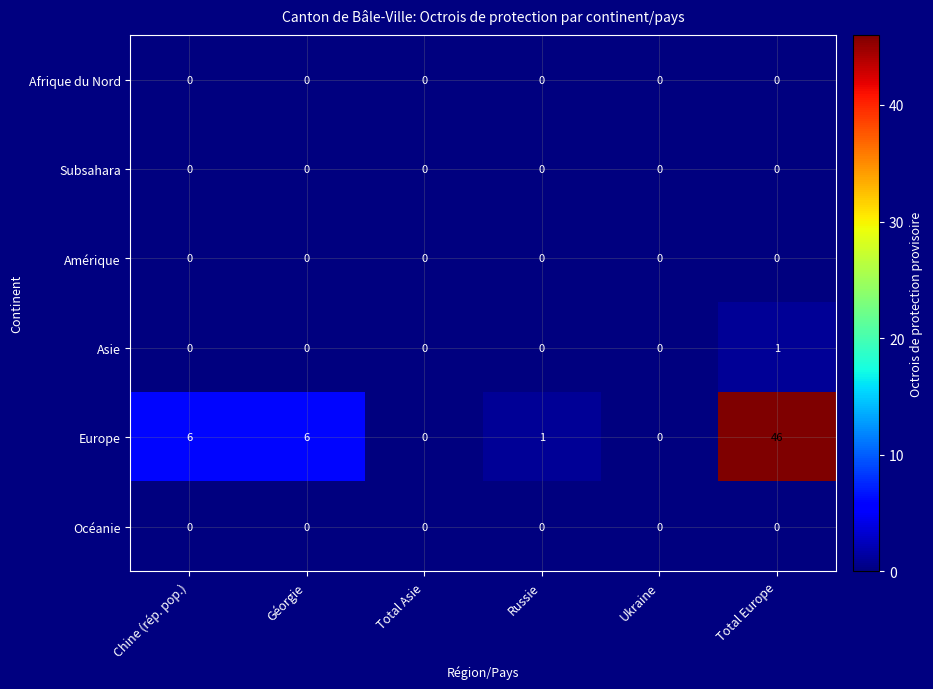

What is the difference between the maximum and minimum values in the Europe series?

46